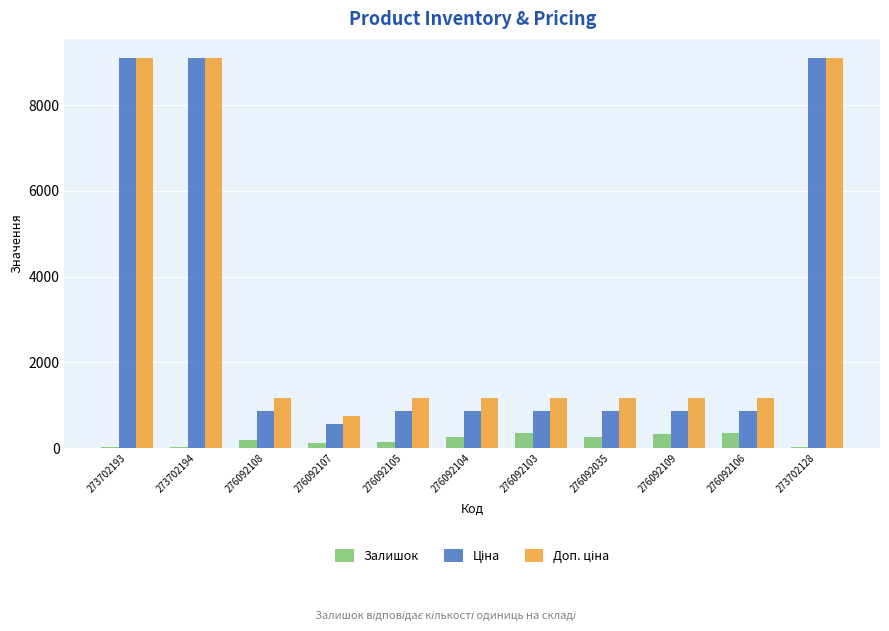

What is the sum of all Залишок values?

2068.0